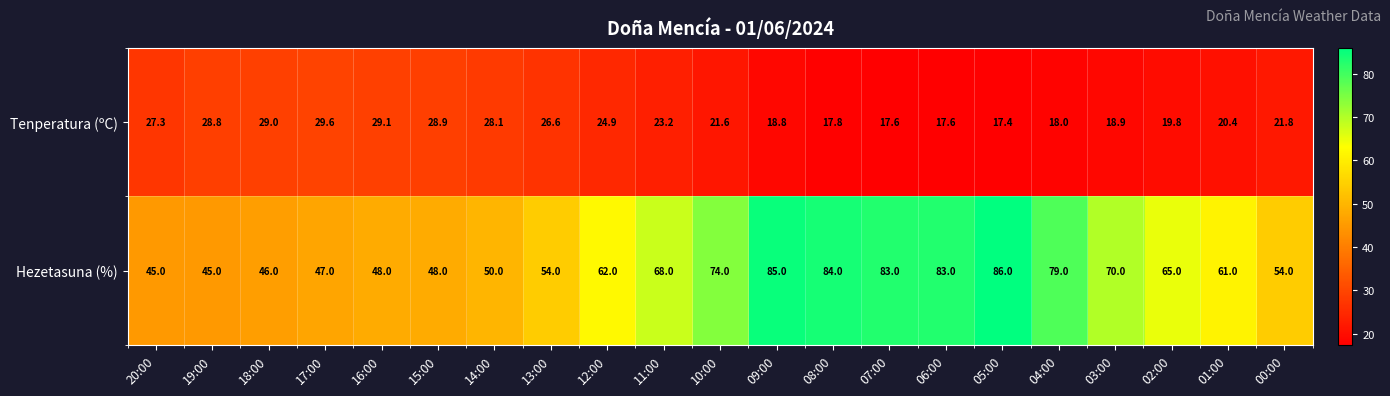

What is the minimum value for Hezetasuna (%)?

45.0